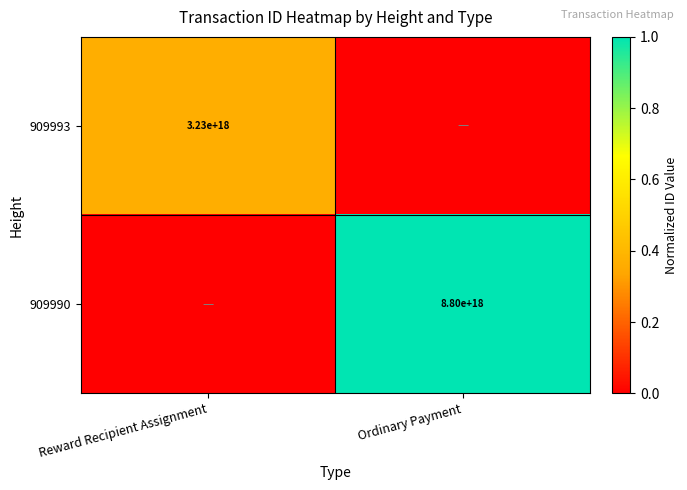

Is it true that 909993 equals 4890465689814624256 at Reward Recipient Assignment?

False